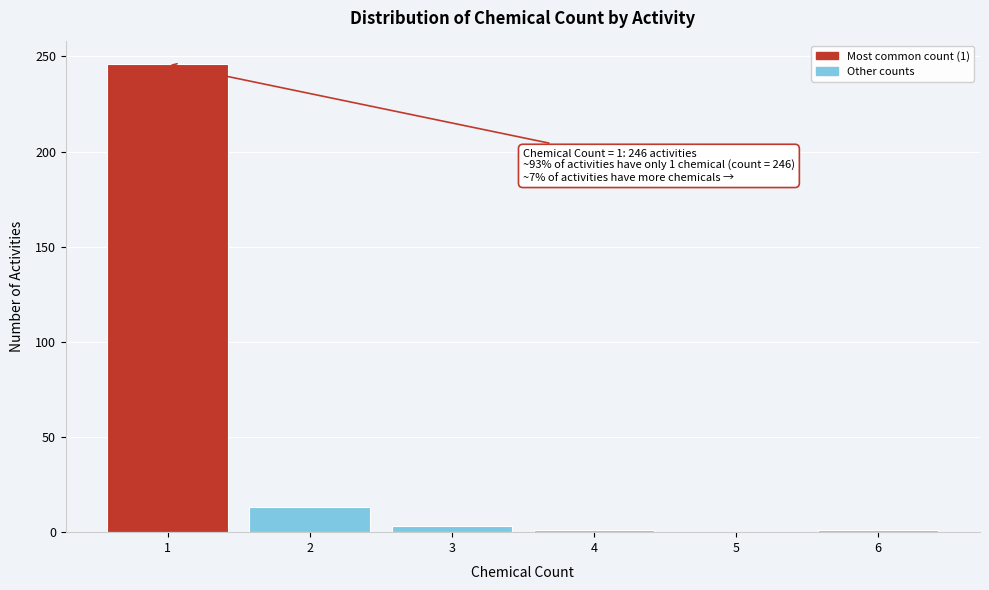

Over which range of the x-axis is the bar tallest?

0.5 to 1.5